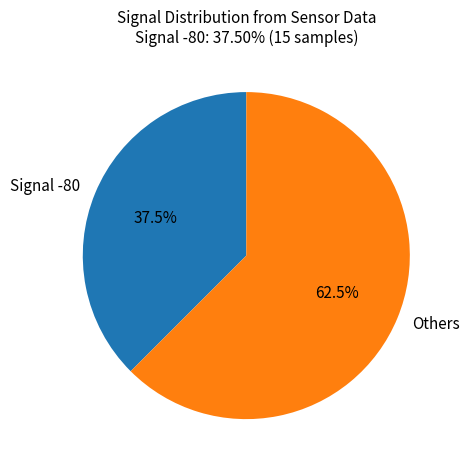

What portion of the pie excludes Signal -80?

62.5%